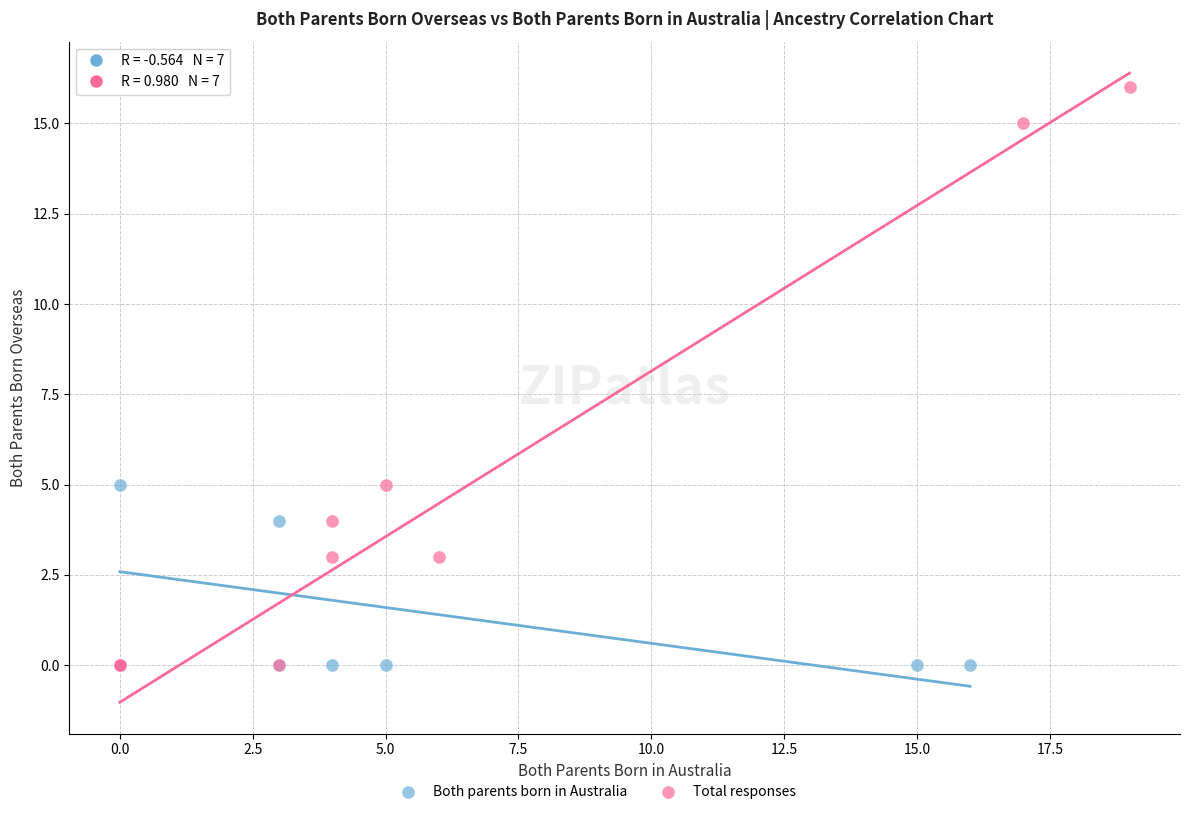

Which series reaches the maximum Y coordinate?

Total responses